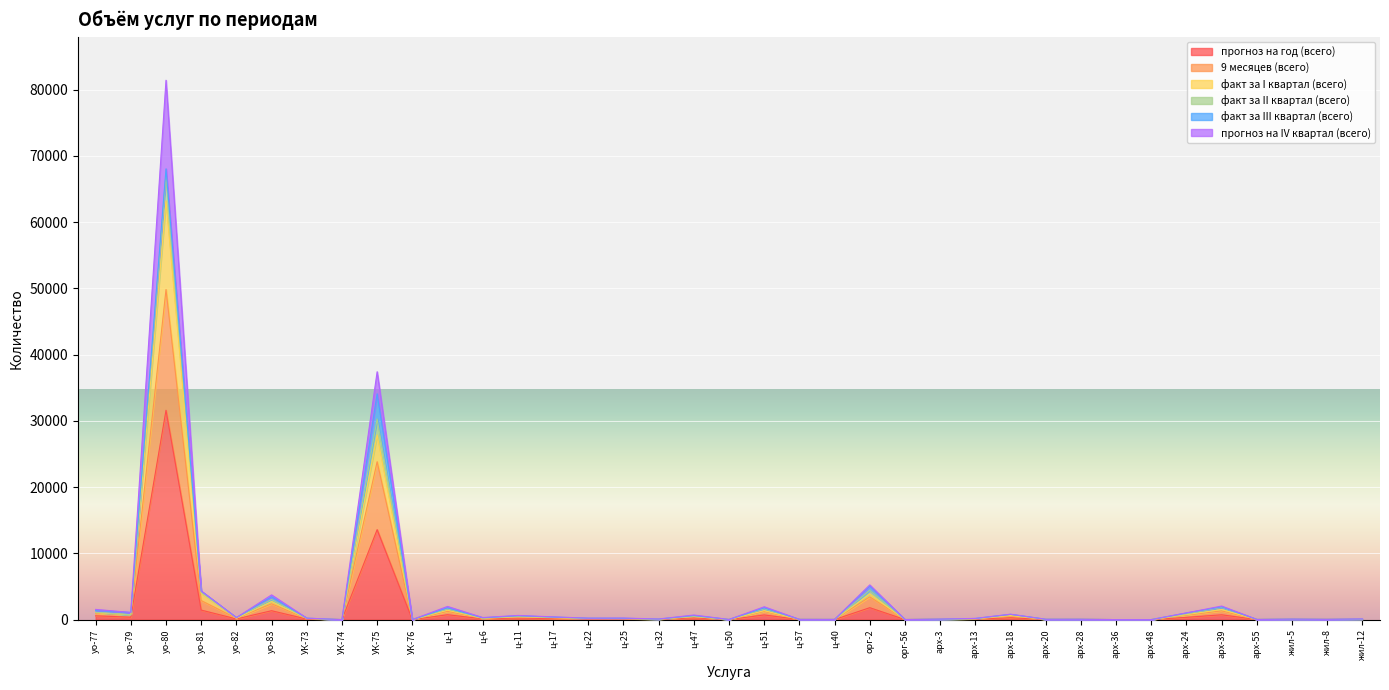

What is the difference between the highest and lowest values at ц-22?

136